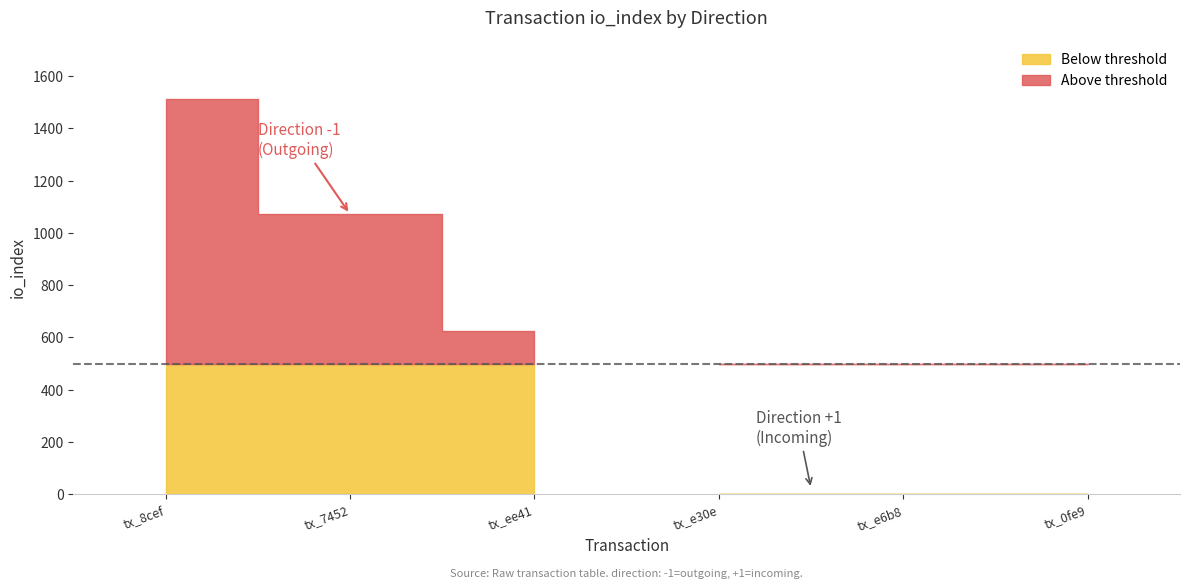

What is the difference between the direction -1 (io_index) values at 2 and 0?

887